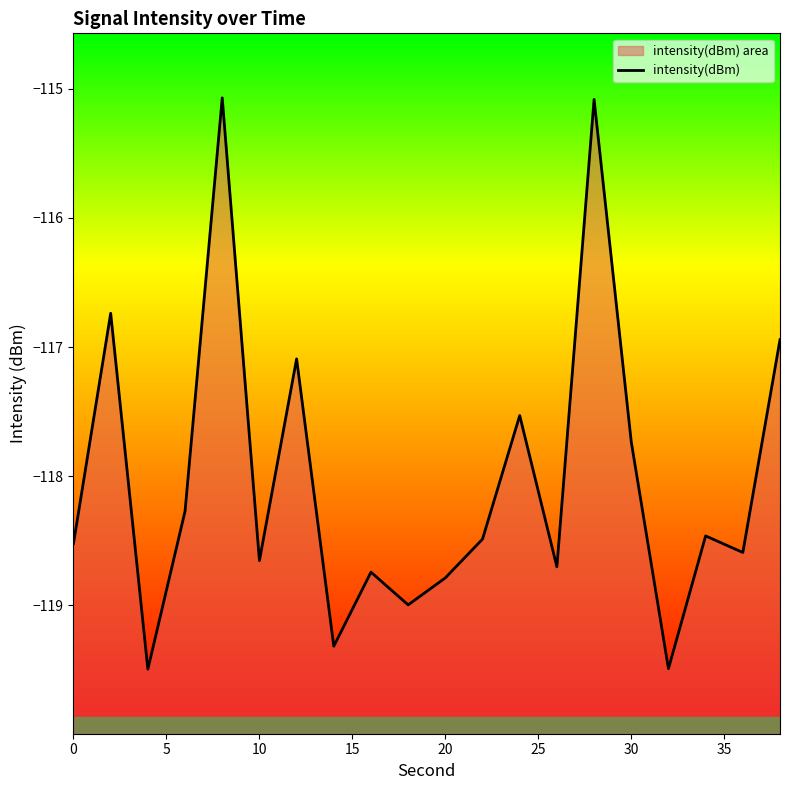

How many points are higher than both their immediate neighbors (excluding endpoints)?

7